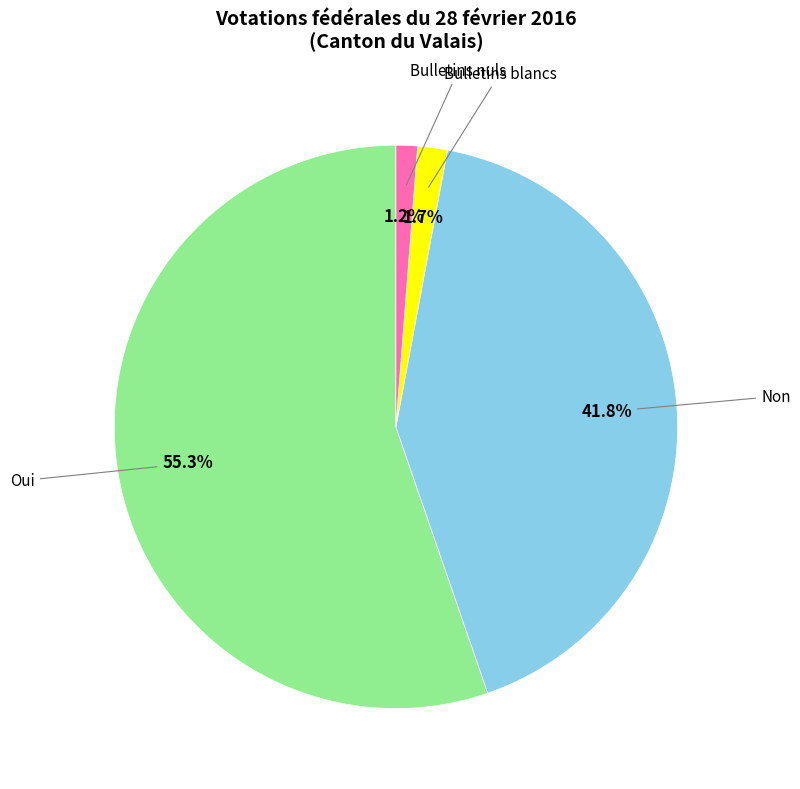

Is there any slice that represents more than half of the pie?

Yes